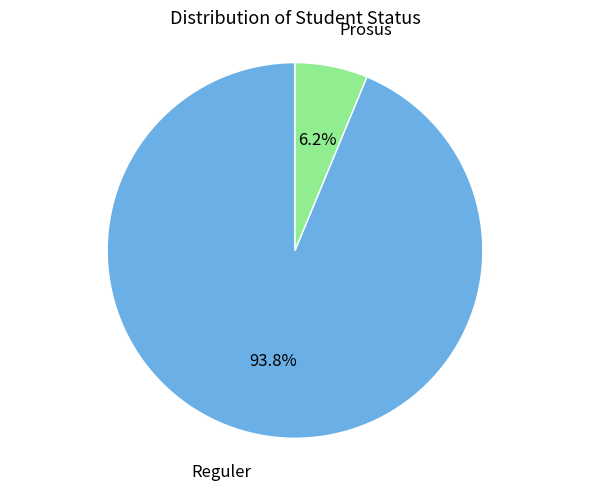

Does any single category account for the majority?

Yes